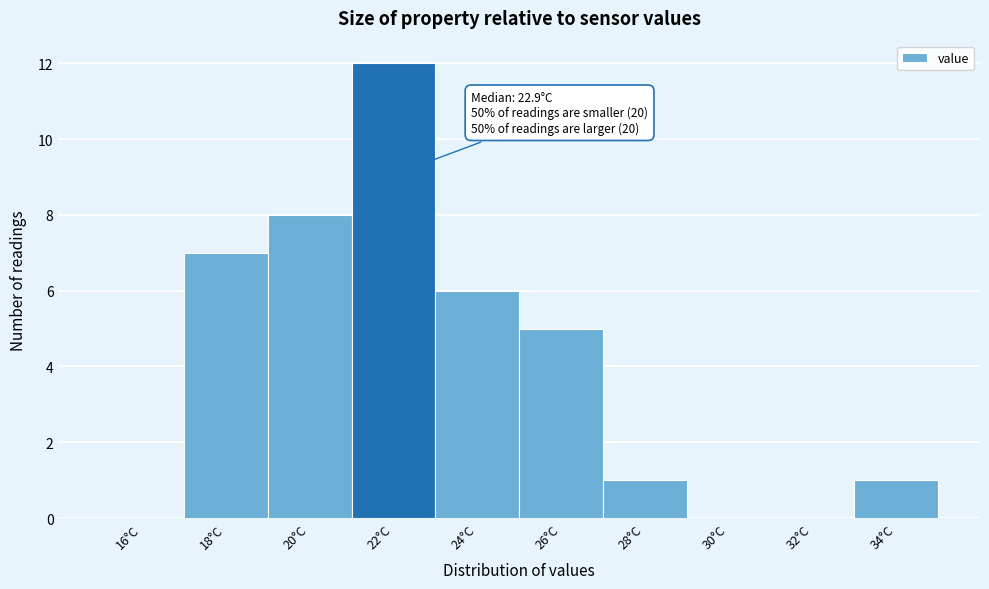

Reading right to left, transcribe all the data shown in this chart.

34°C=1	32°C=0	30°C=0	28°C=1	26°C=5	24°C=6	22°C=12	20°C=8	18°C=7	16°C=0